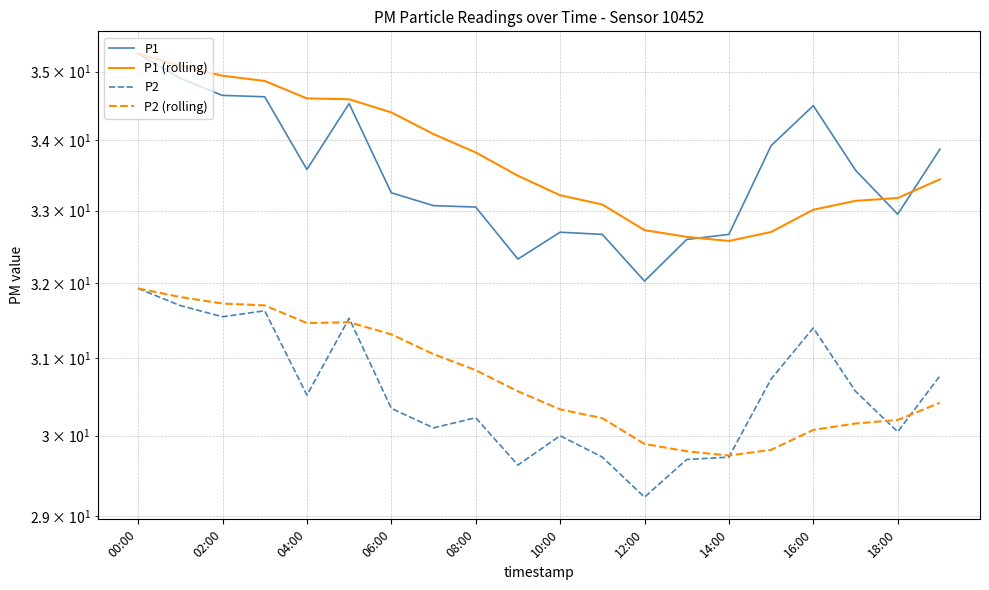

At which category is the sum across all series the highest?

00:00